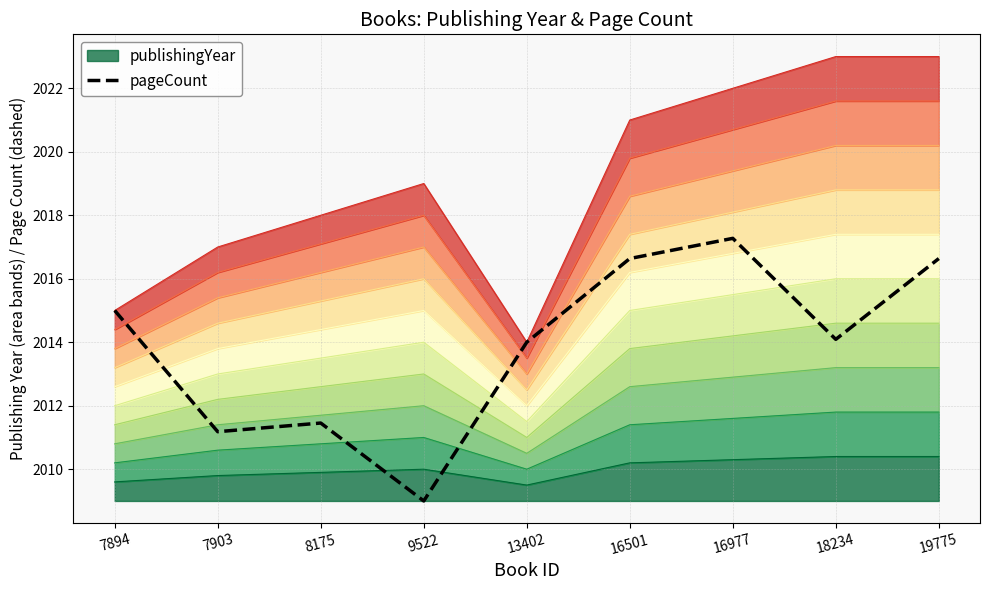

At which category does the data reach its first local valley?

7903